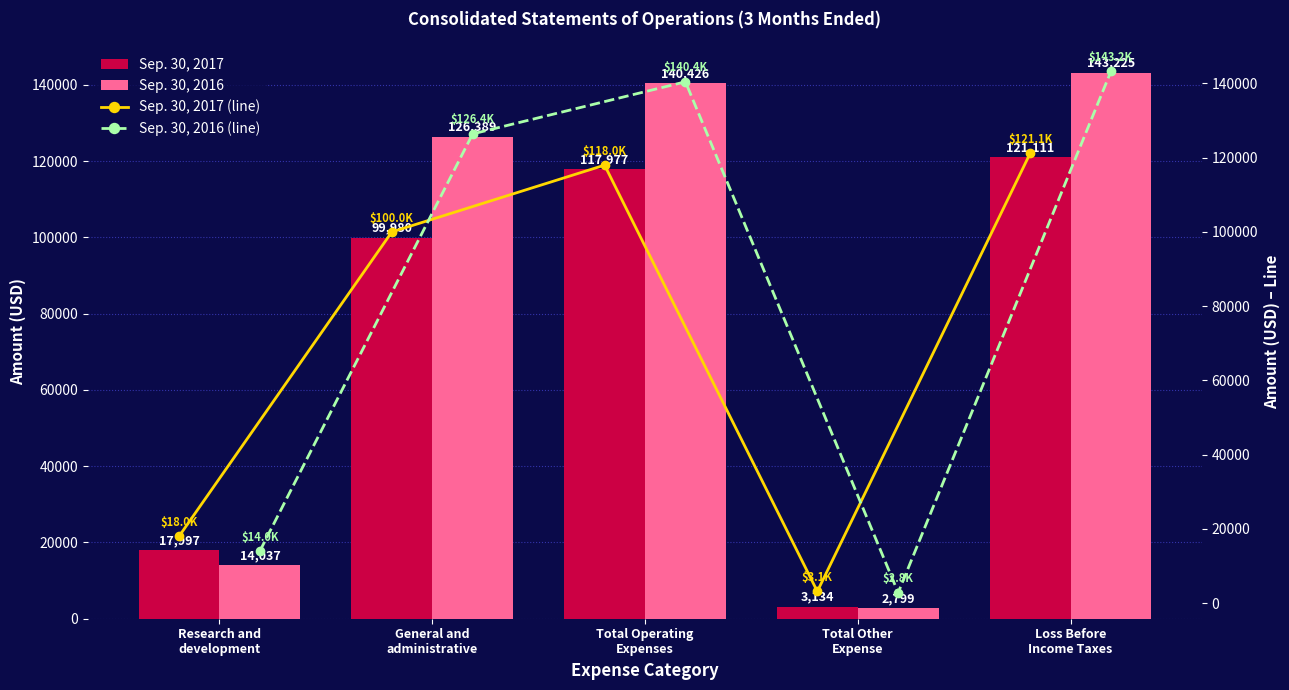

What is the average value of the Sep. 30, 2016 series?

85375